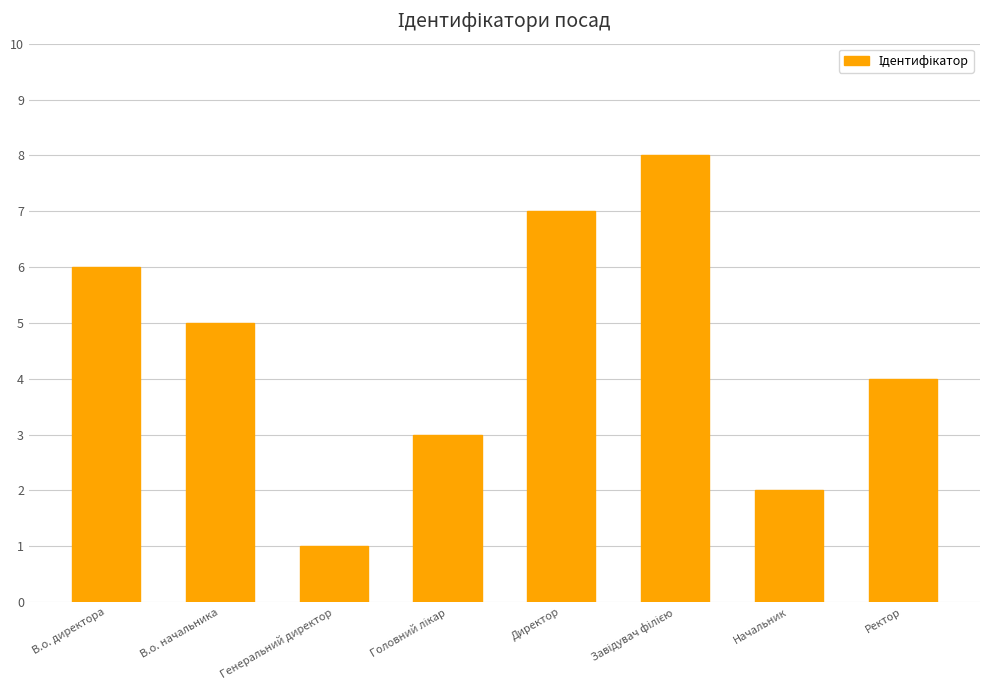

The chart shows a value of 5 at В.о. начальника. True or false?

True